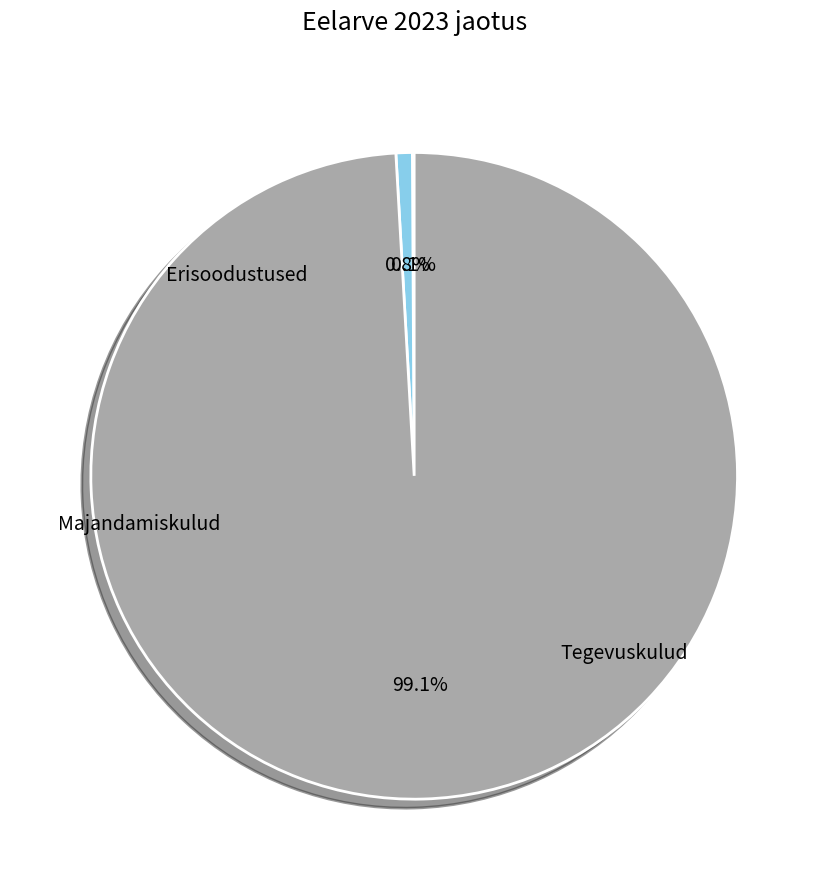

Is there any slice that represents more than half of the pie?

Yes